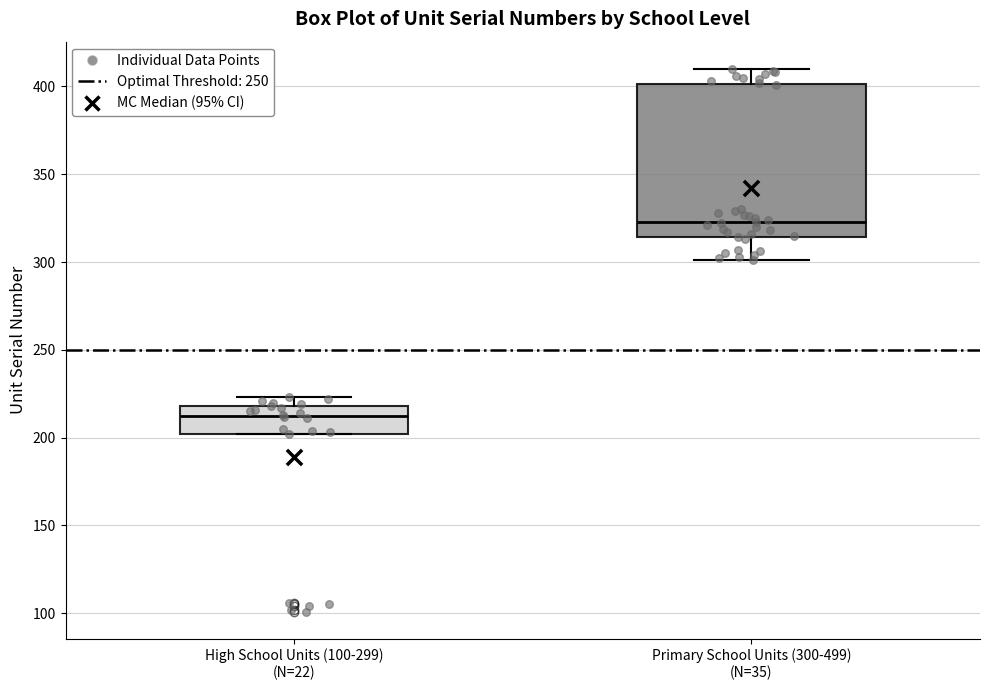

Reading left to right, transcribe this box plot: for each box, give where its median line is, the range the box spans, and where its two whiskers end, as read against the y-axis. The values are not printed on the chart, so give them approximately, as read against the axis.

High School Units (100-299) (N=22): median 215, box 200 to 220, whiskers 200 to 225
Primary School Units (300-499) (N=35): median 325, box 315 to 400, whiskers 300 to 410